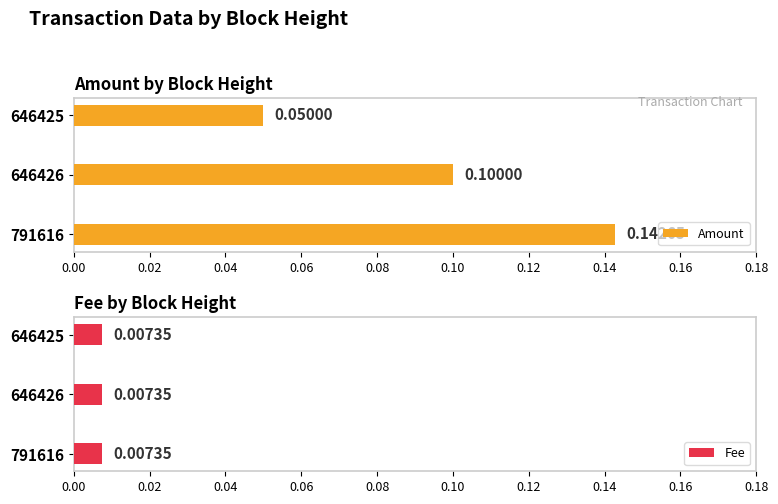

What are all the series names shown in the legend?

Amount, Fee